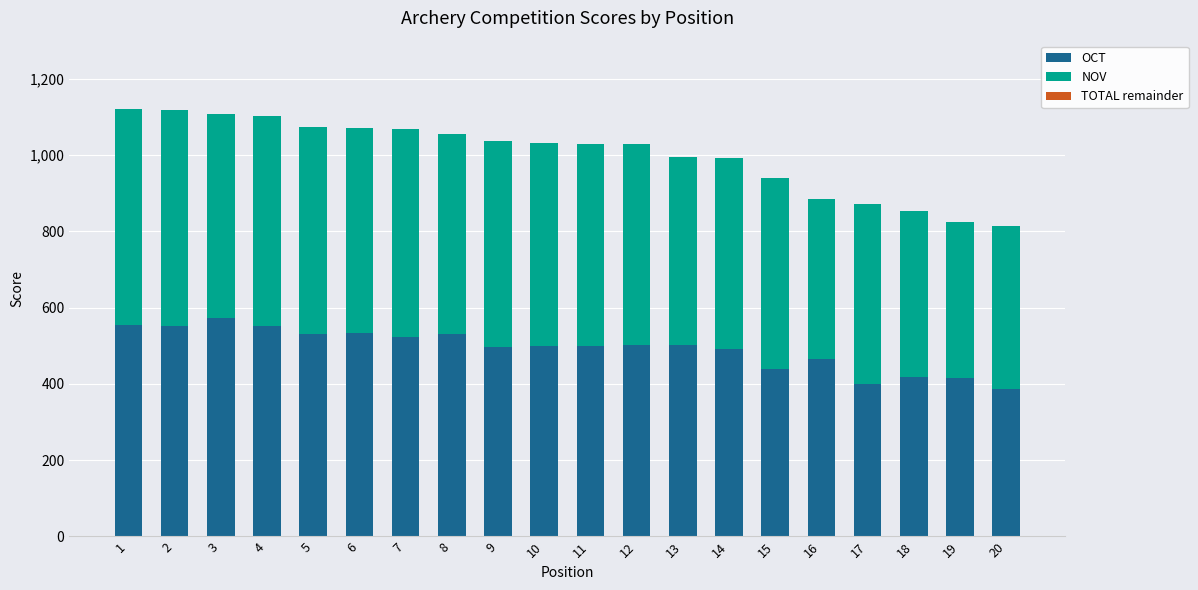

What is the maximum value for OCT?

574